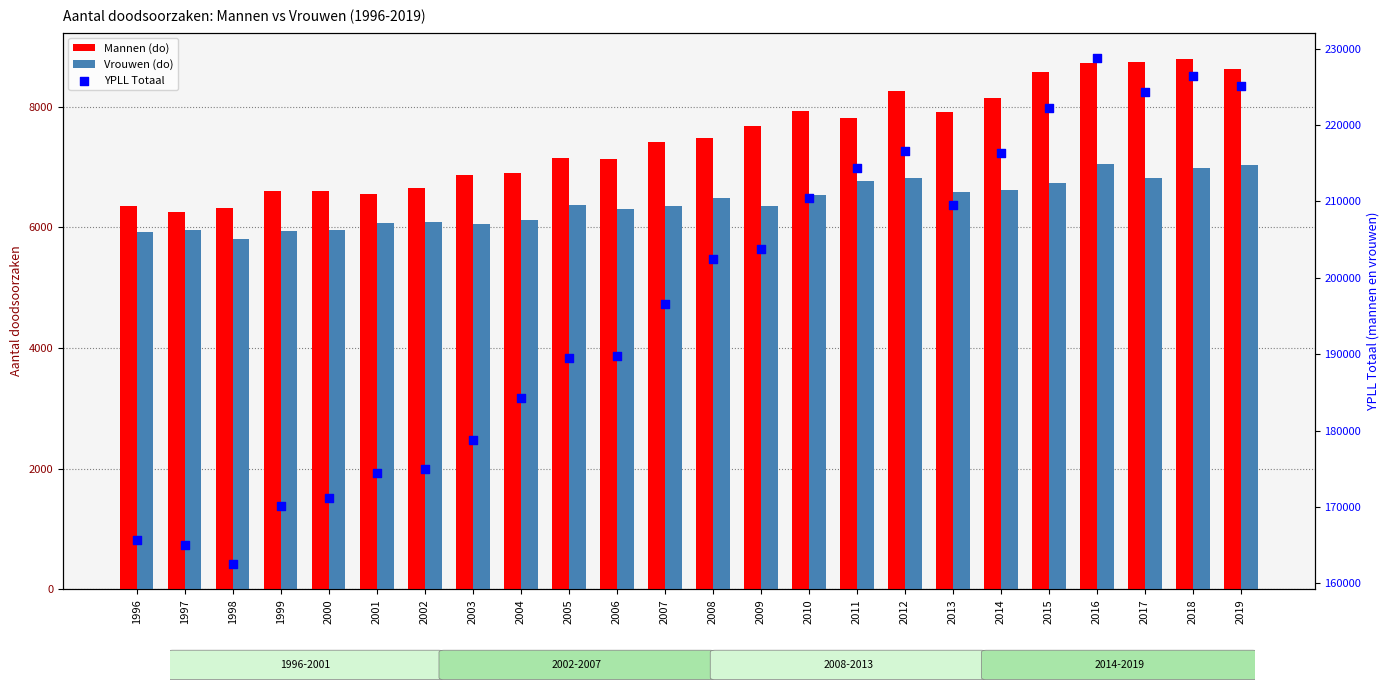

Which series contains the lowest Y value?

Vrouwen (do)